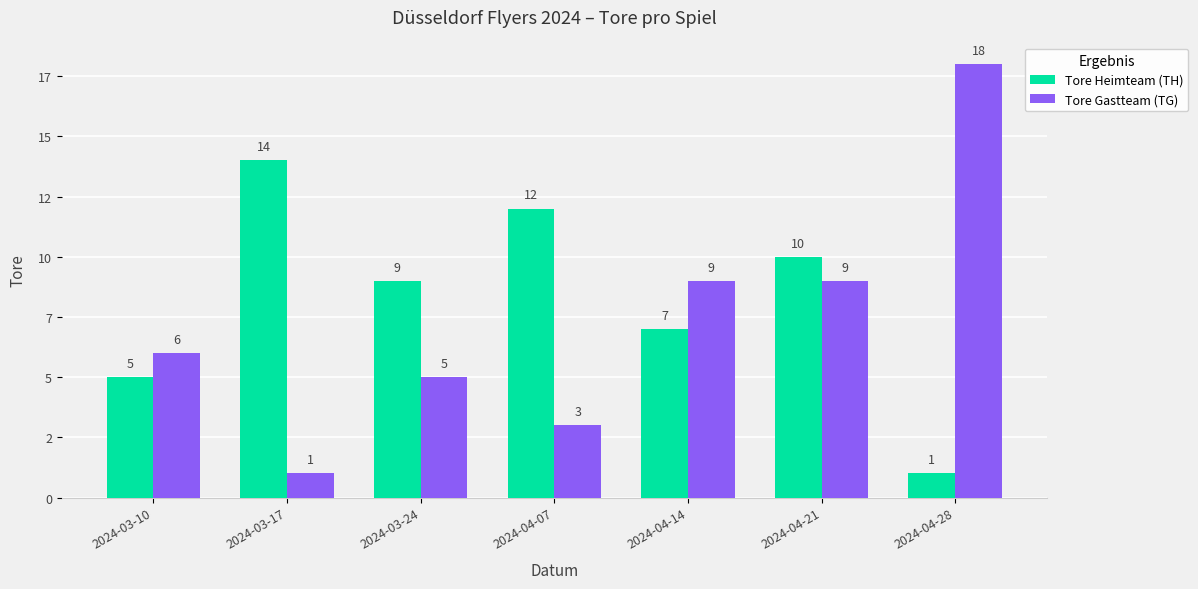

Does the chart contain any negative values?

No